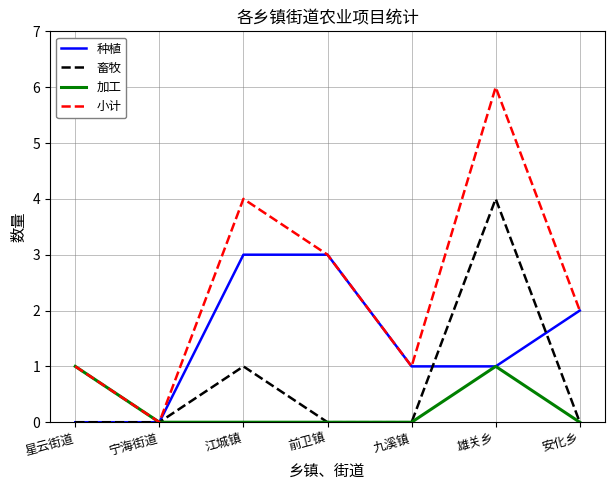

Reading left to right, extract all data points from this chart.

种植: 星云街道=0	宁海街道=0	江城镇=3	前卫镇=3	九溪镇=1	雄关乡=1	安化乡=2
畜牧: 星云街道=0	宁海街道=0	江城镇=1	前卫镇=0	九溪镇=0	雄关乡=4	安化乡=0
加工: 星云街道=1	宁海街道=0	江城镇=0	前卫镇=0	九溪镇=0	雄关乡=1	安化乡=0
小计: 星云街道=1	宁海街道=0	江城镇=4	前卫镇=3	九溪镇=1	雄关乡=6	安化乡=2